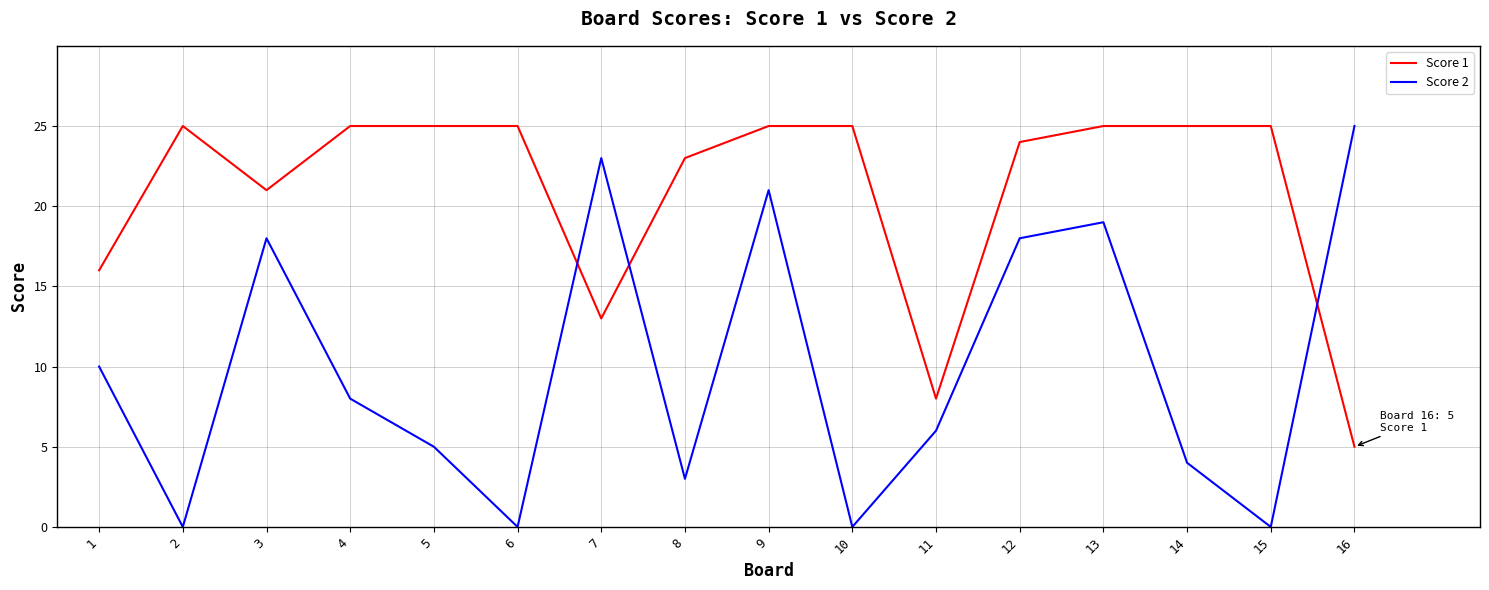

What is the difference between the second highest and second lowest values in the Score 1 series?

17